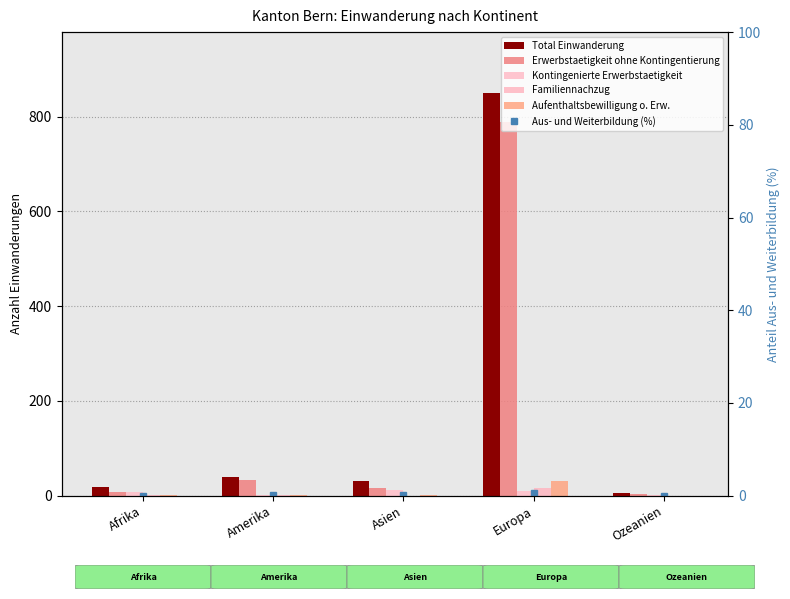

What are all the series names shown in the legend?

Total Einwanderung, Erwerbstaetigkeit ohne Kontingentierung, Kontingenierte Erwerbstaetigkeit, Familiennachzug, Aufenthaltsbewilligung o. Erw., Aus- und Weiterbildung (%)